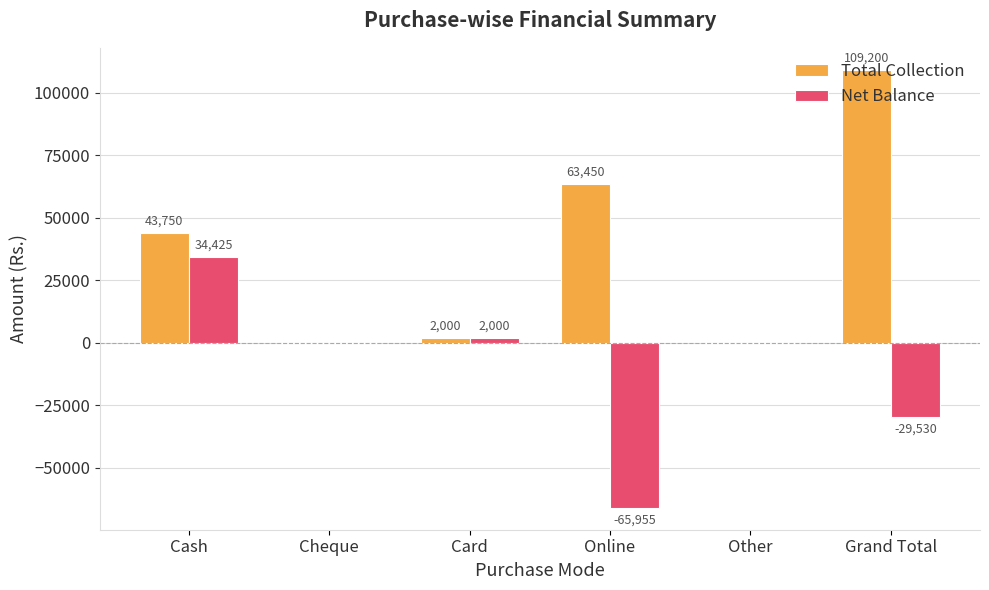

Between Other and Grand Total, which series saw the biggest shift?

Total Collection